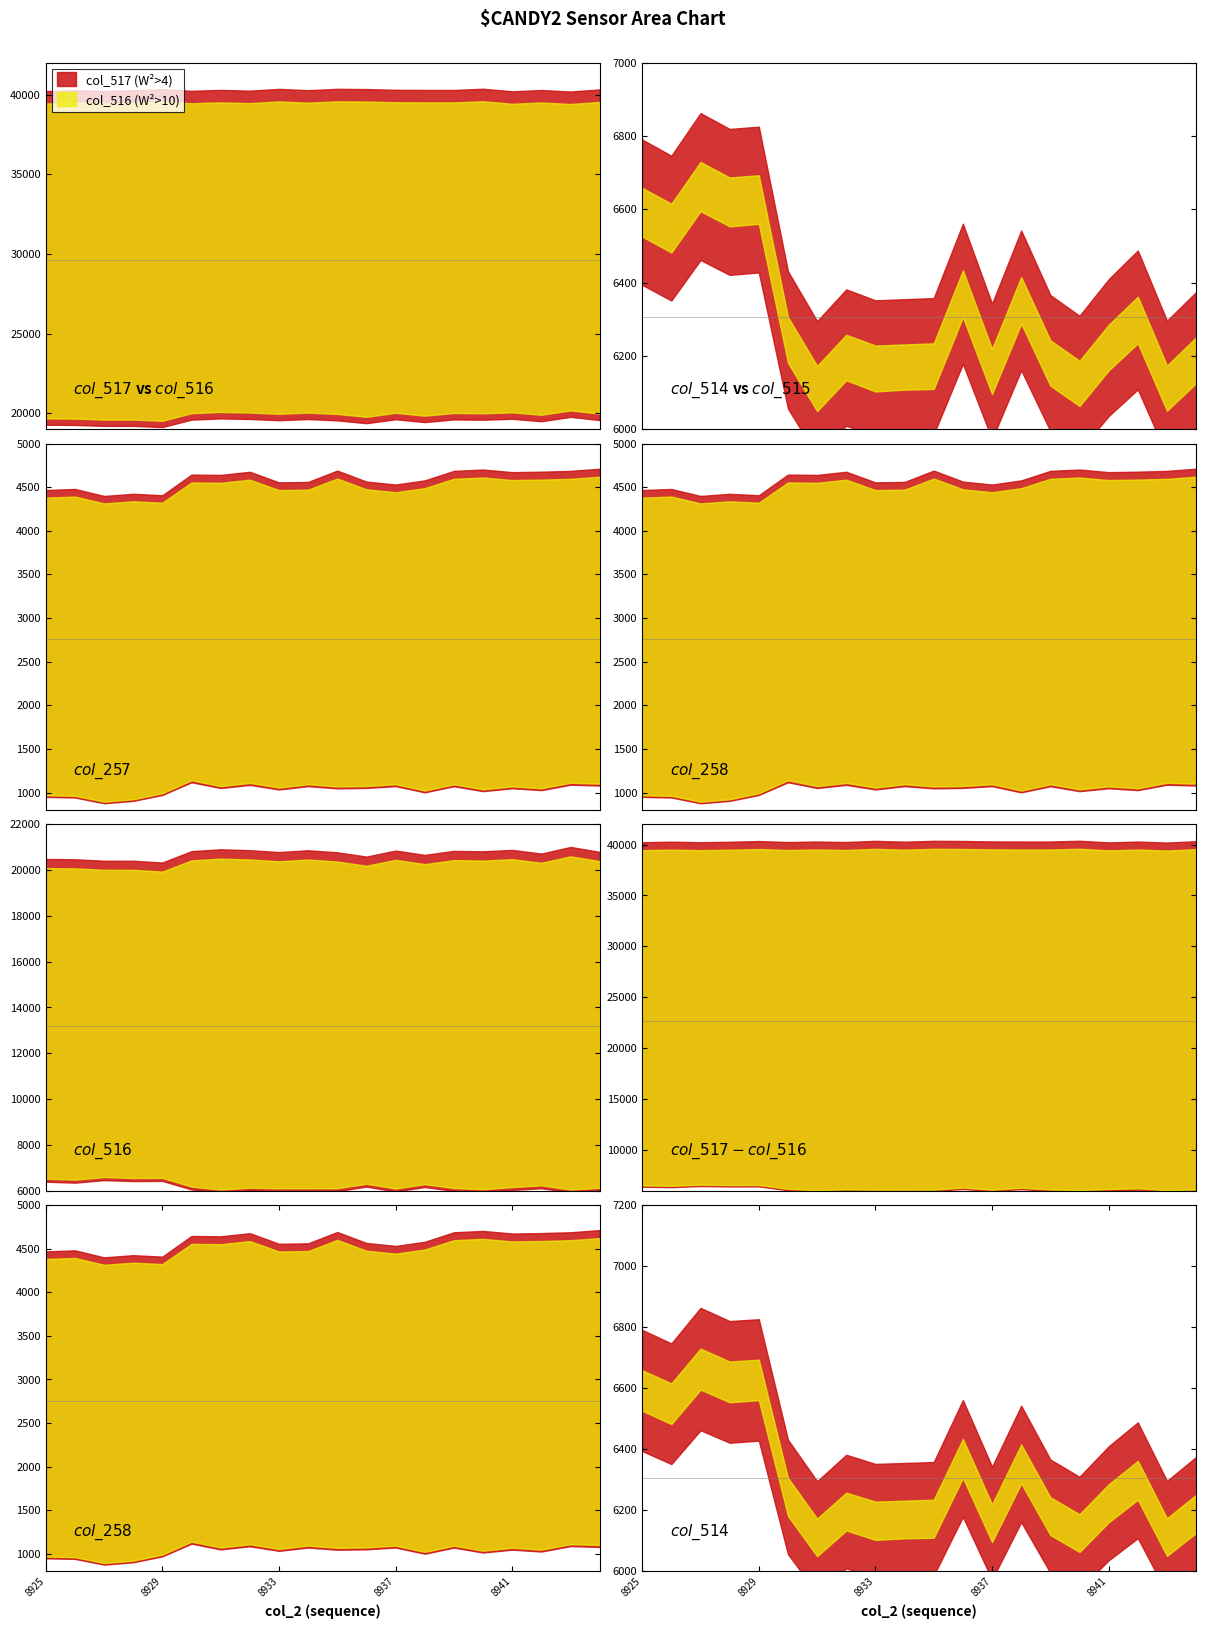

Which series changed the most between 8926 and 8941?

col_516